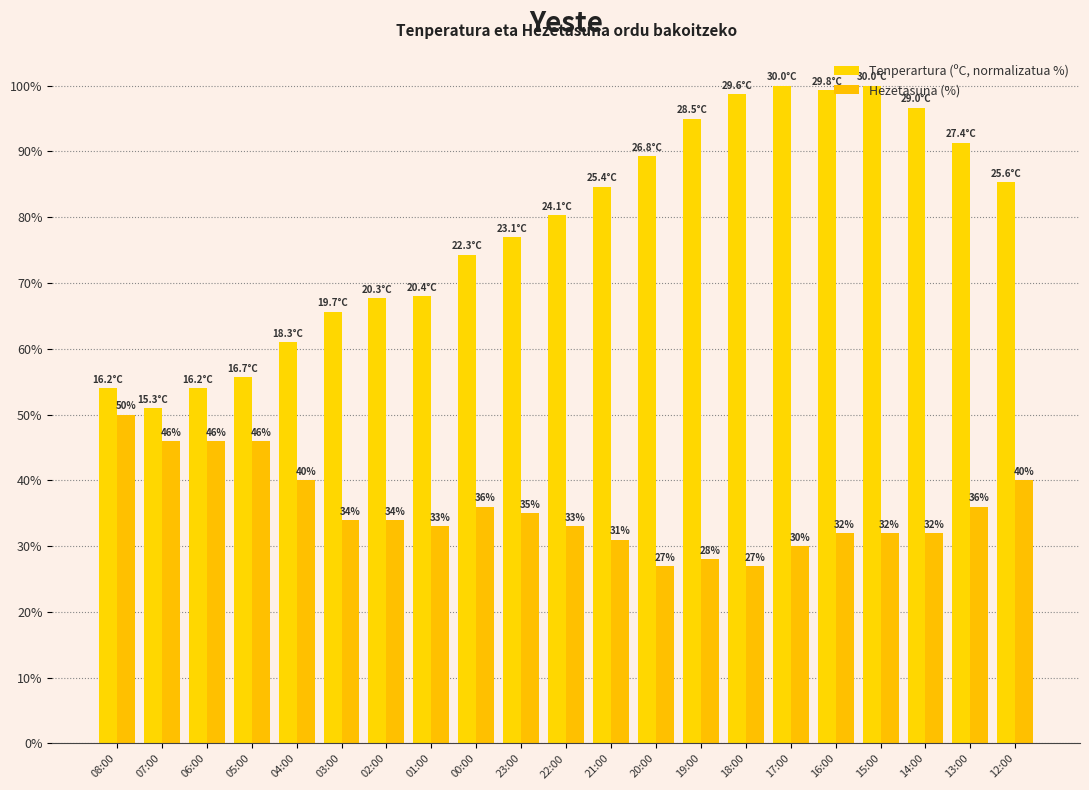

Is it true that Tenperartura (ºC, normalizatua %) equals 20.8 at 23:00?

False